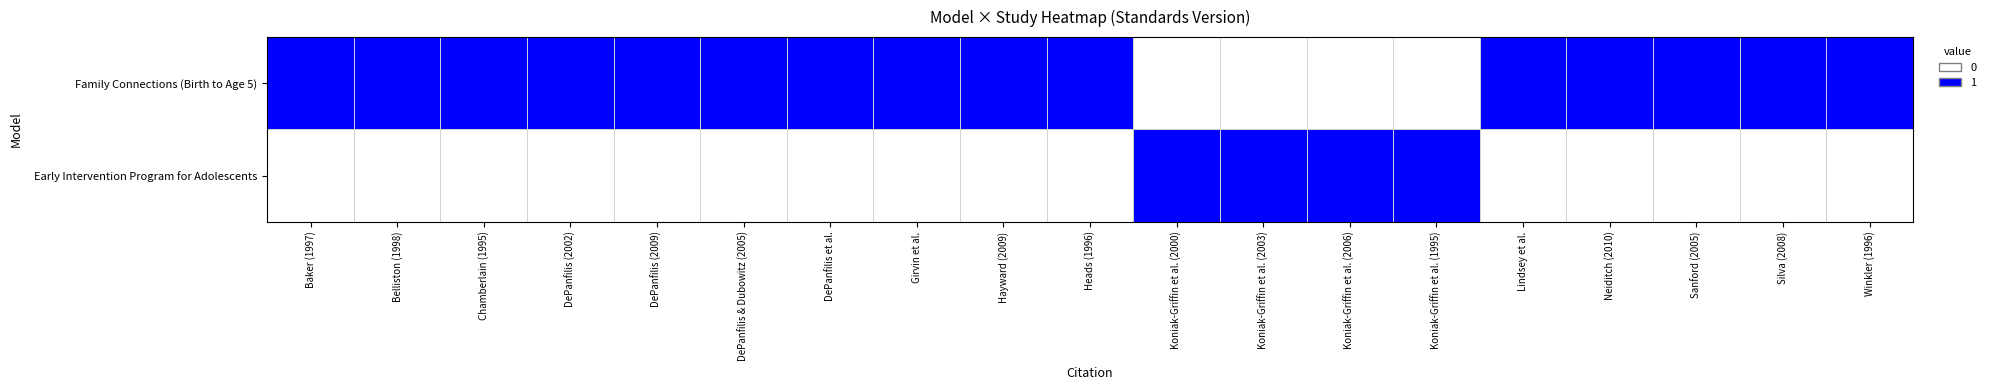

At which category is the sum across all series the highest?

Baker (1997)